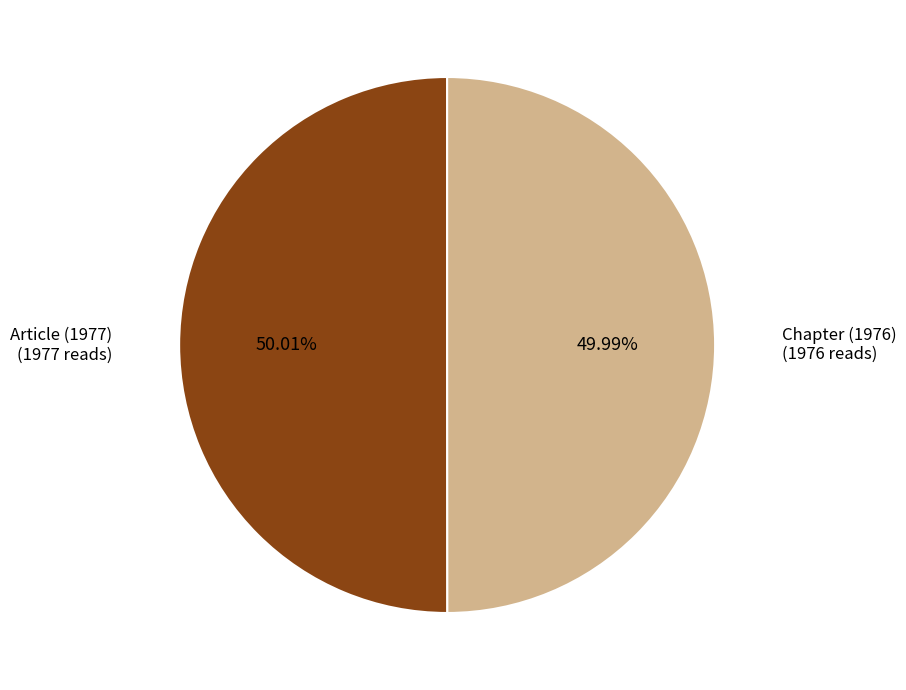

Approximately how many times larger is the value at Chapter (1976) compared to Article (1977)?

1.0